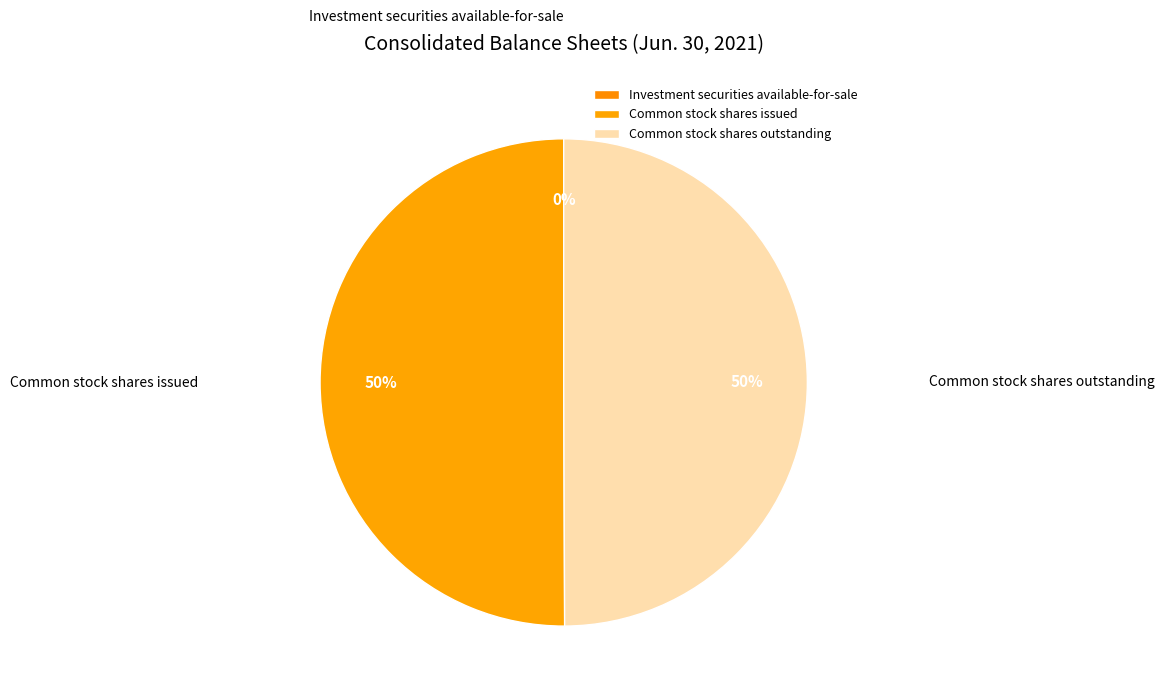

Between Investment securities available-for-sale and Common stock shares issued, which is larger?

Common stock shares issued